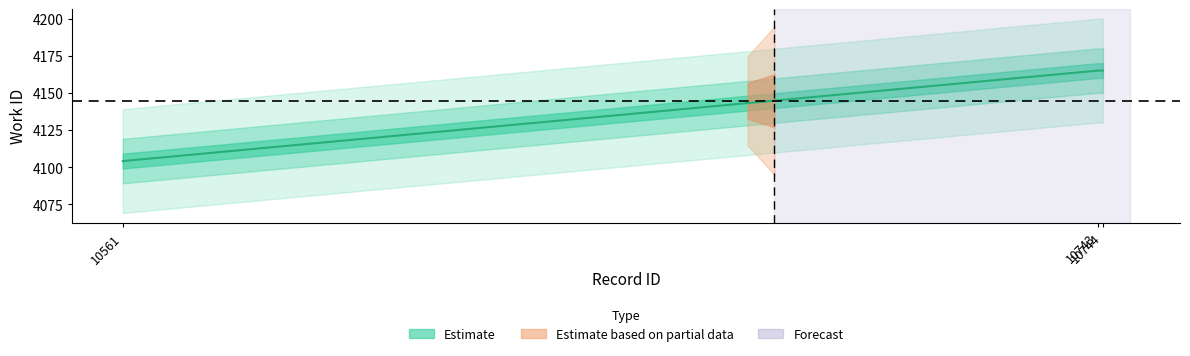

Rank the categories by value from lowest to highest.

10561, 10743, 10744